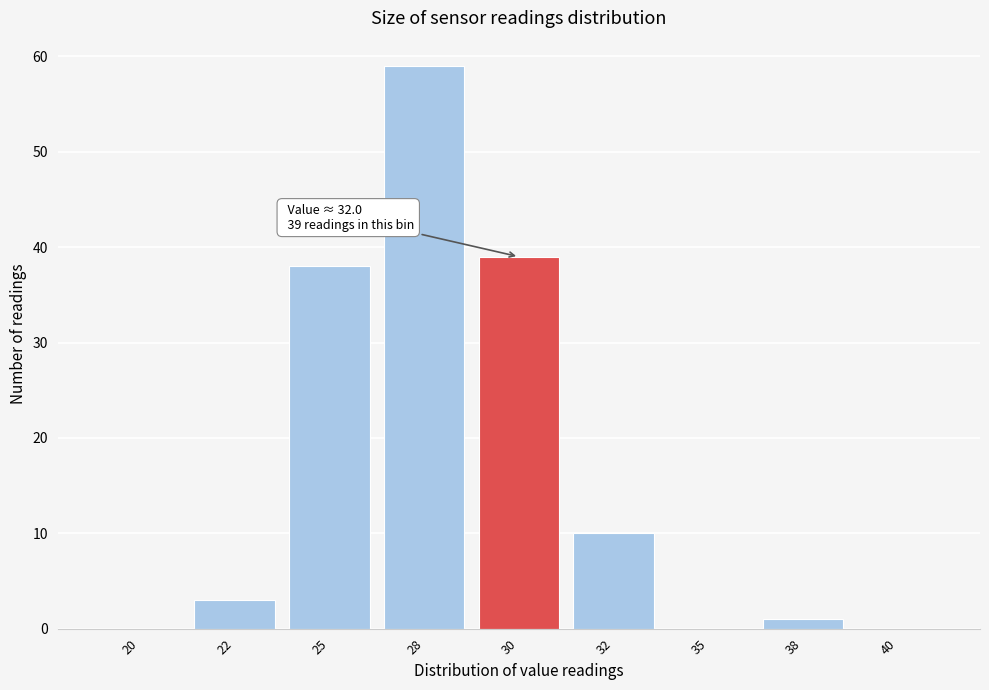

Reading right to left, what are all the values shown in this chart?

40=0	38=1	35=0	32=10	30=39	28=59	25=38	22=3	20=0